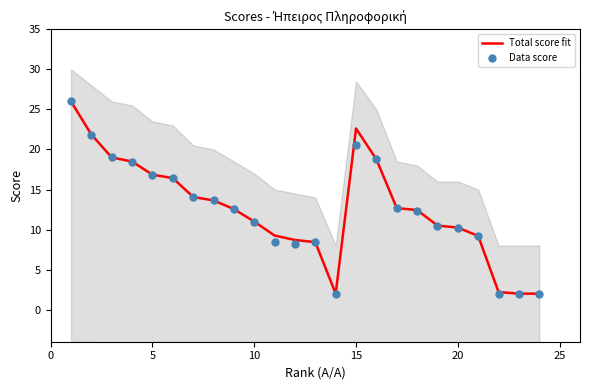

True or false: Total score fit has a value of 16.9 at 5.

True